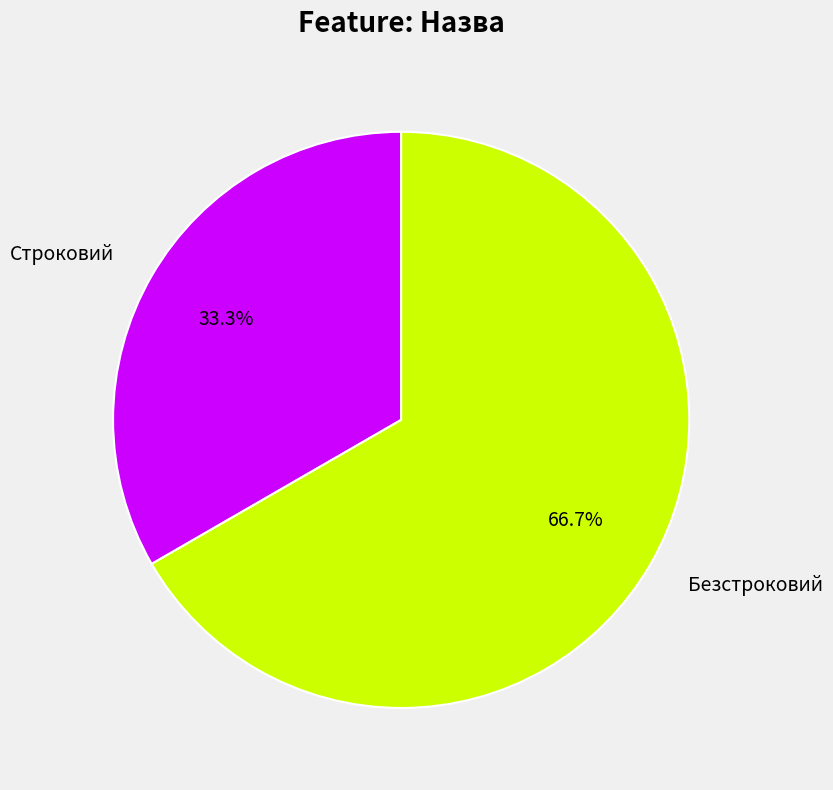

Which slice is the largest?

Безстроковий